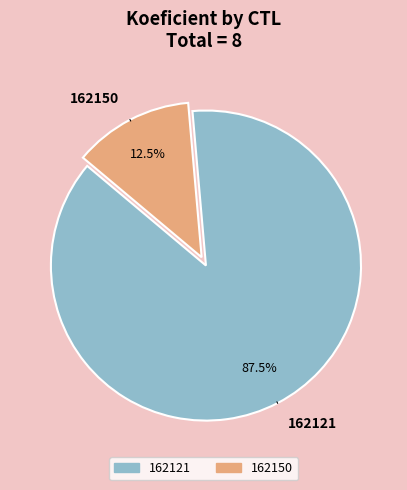

Is it true that 162121 is 94% of the pie?

False